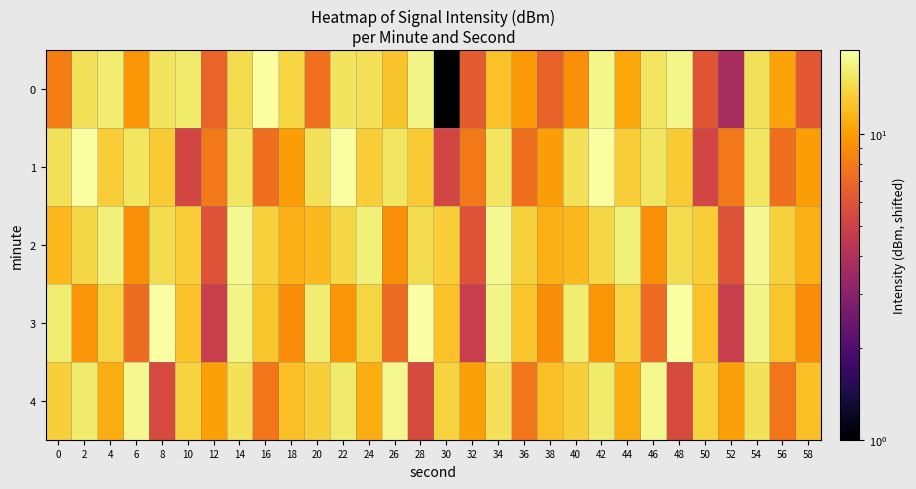

At how many categories does at least one series exceed 4?

30